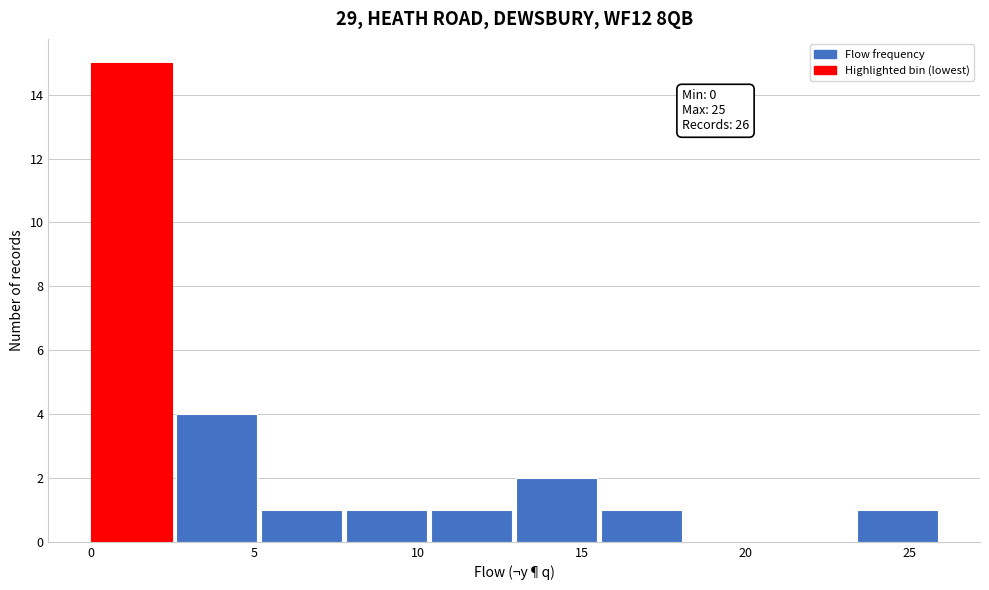

Which range on the x-axis has the tallest bar?

0.0 to 2.6